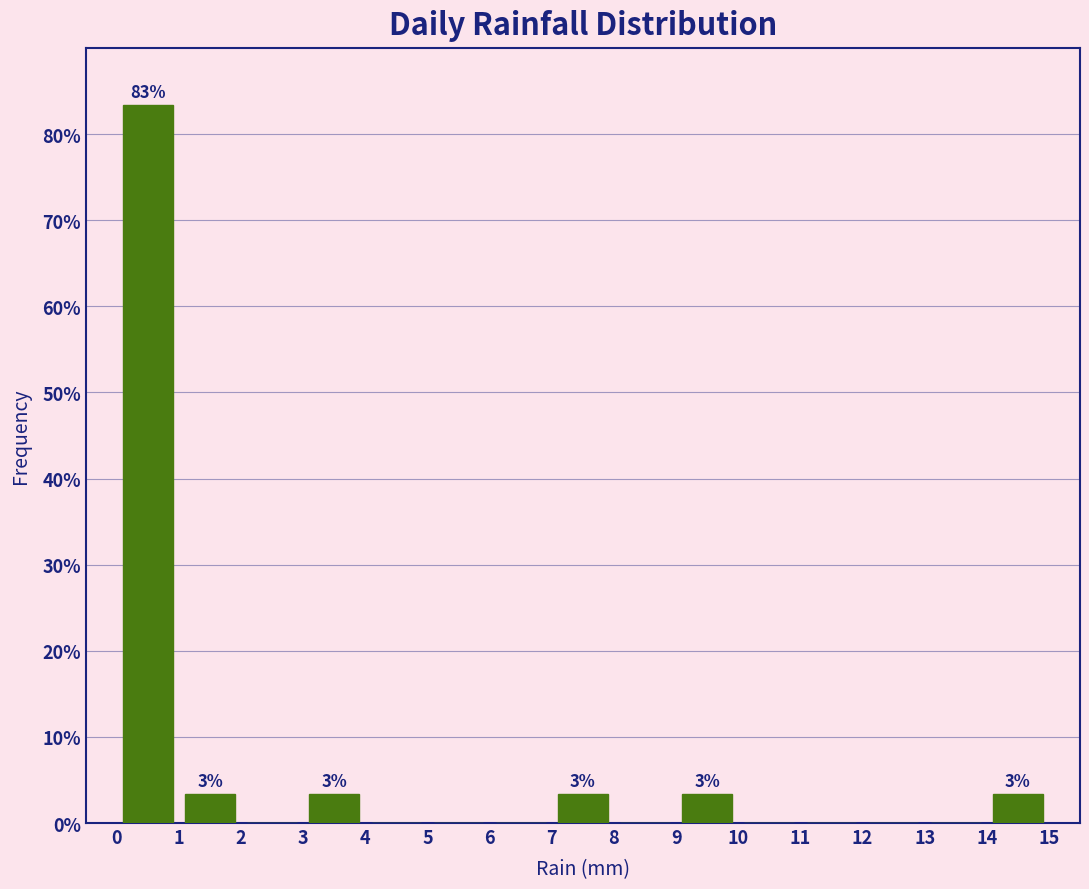

Over which range of the x-axis is the bar tallest?

0 to 1